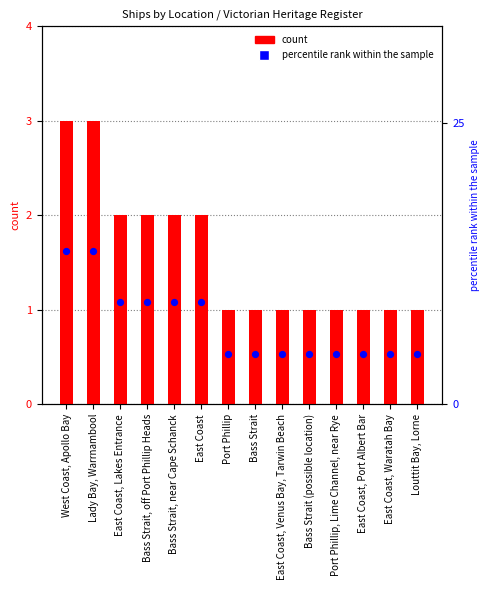

At how many categories does at least one series exceed 8?

6